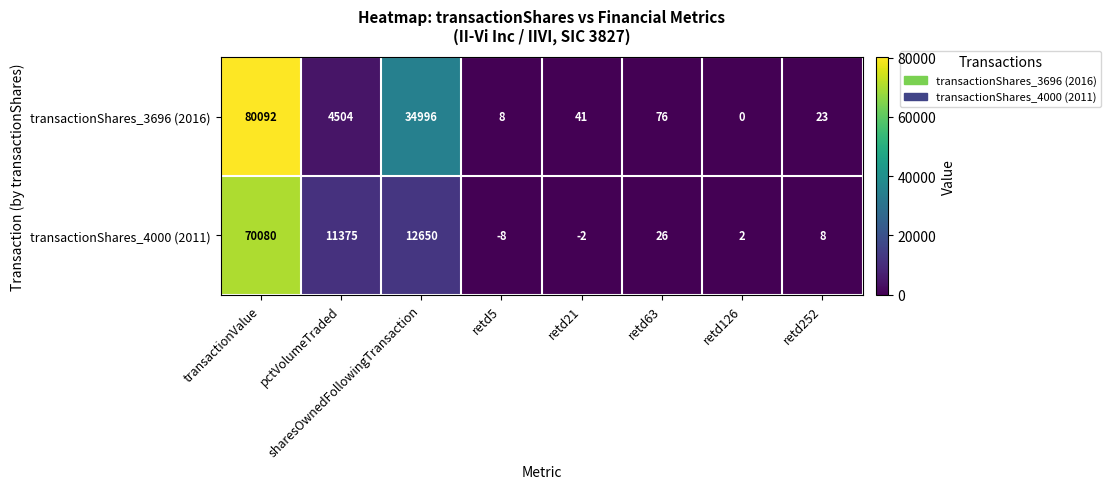

What is the total value across all series at pctVolumeTraded?

15879